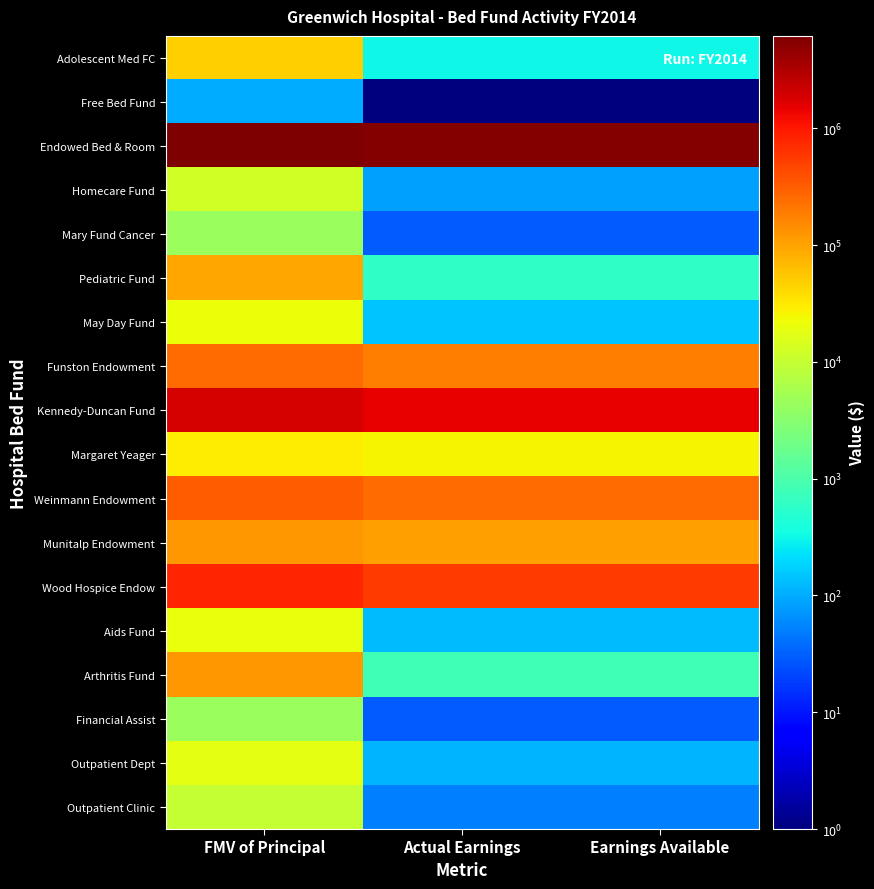

At FMV of Principal, list the series in order from largest to smallest.

Endowed Bed & Room, Kennedy-Duncan Fund, Wood Hospice Endow, Weinmann Endowment, Funston Endowment, Arthritis Fund, Munitalp Endowment, Pediatric Fund, Adolescent Med FC, Margaret Yeager, May Day Fund, Aids Fund, Outpatient Dept, Homecare Fund, Outpatient Clinic, Financial Assist, Mary Fund Cancer, Free Bed Fund